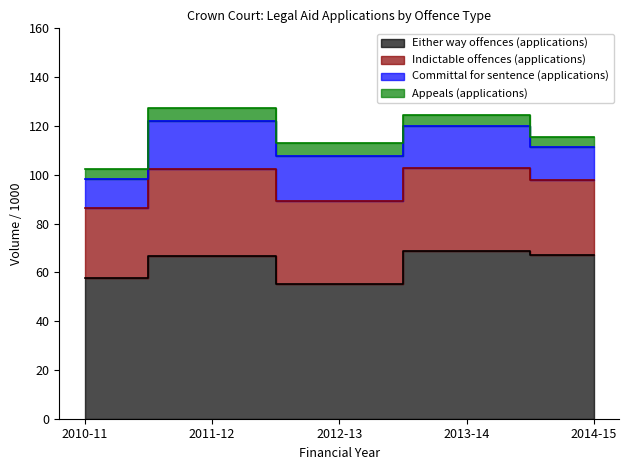

The value of Either way offences (applications) at 2014-15 is 67165. True or false?

True